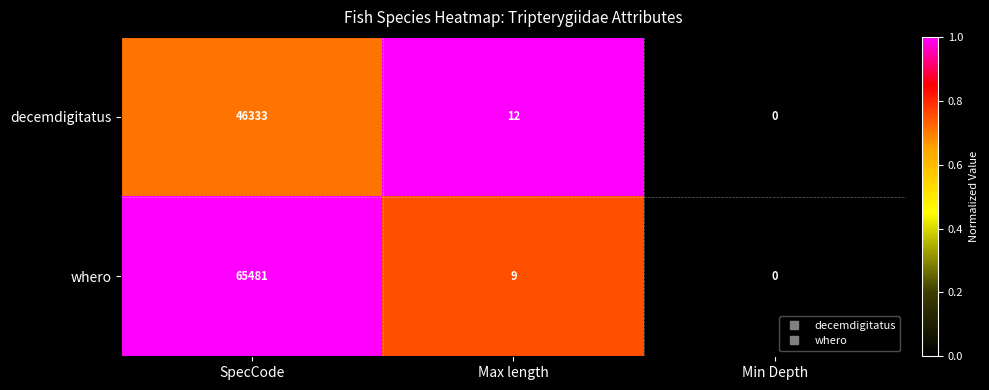

List the series in order of their peak value, lowest first.

decemdigitatus, whero